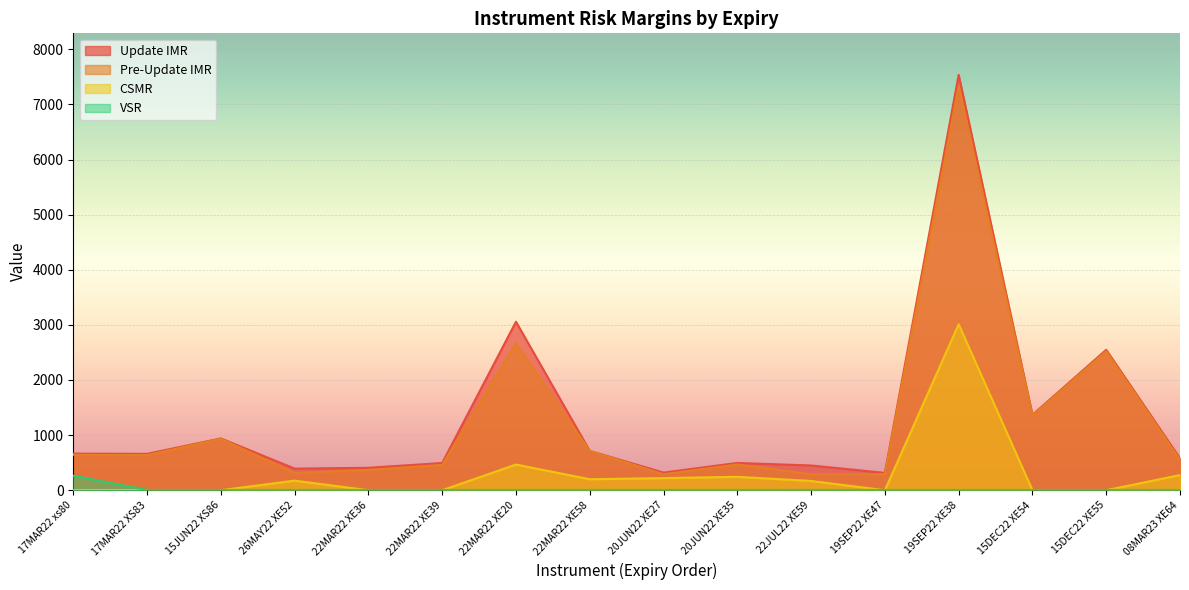

At which label does VSR reach its minimum?

17MAR22 XS83